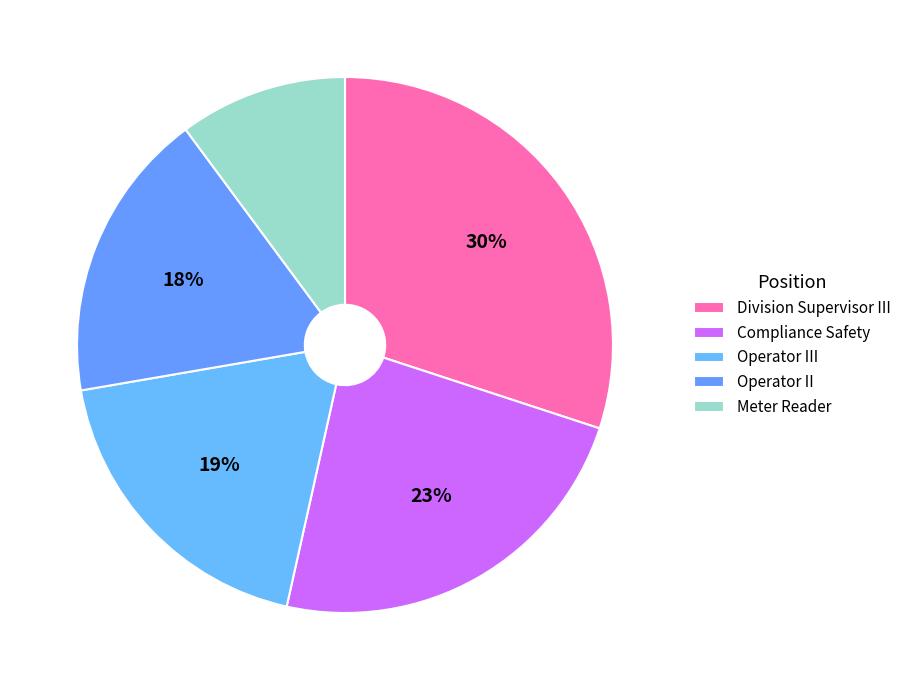

The Division Supervisor III slice represents 18% of the pie. True or false?

False